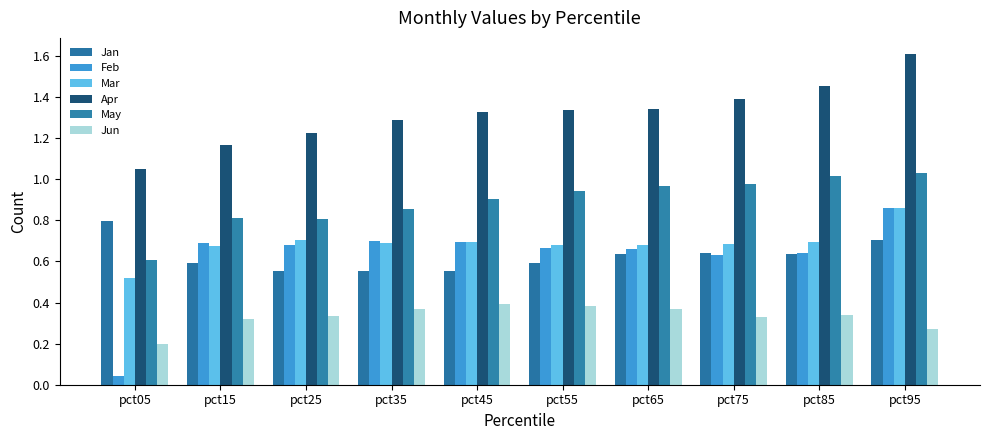

Are the bars grouped side by side (vs. stacked)?

Yes